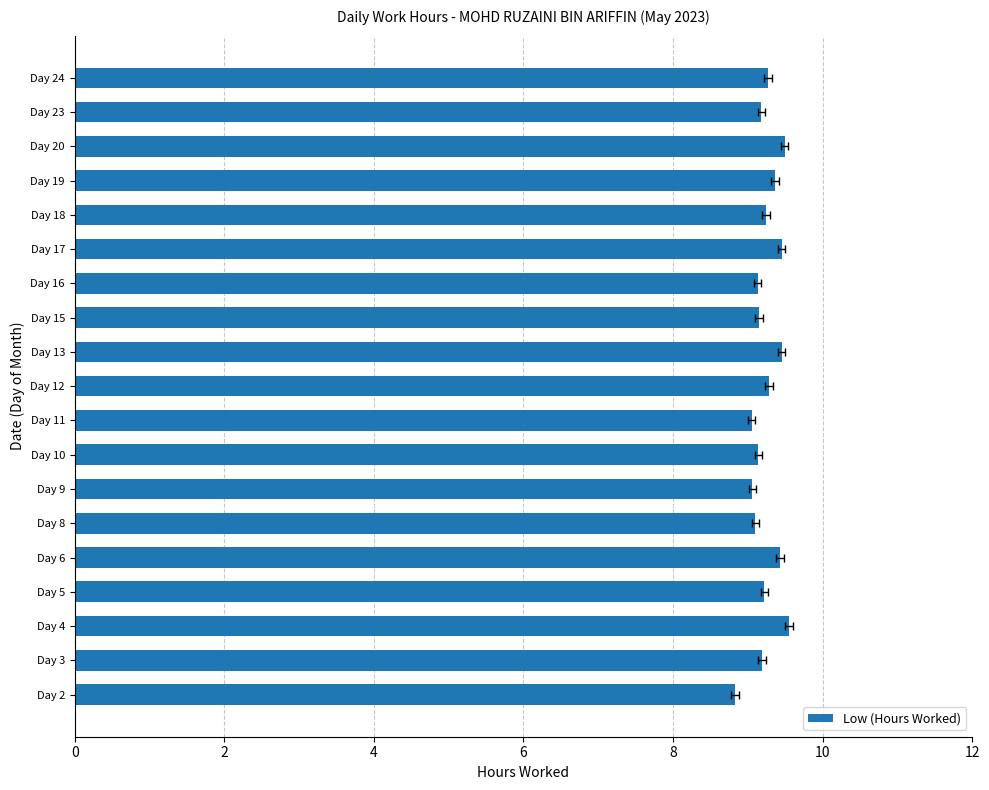

Which category has the highest value across all series?

Day 4